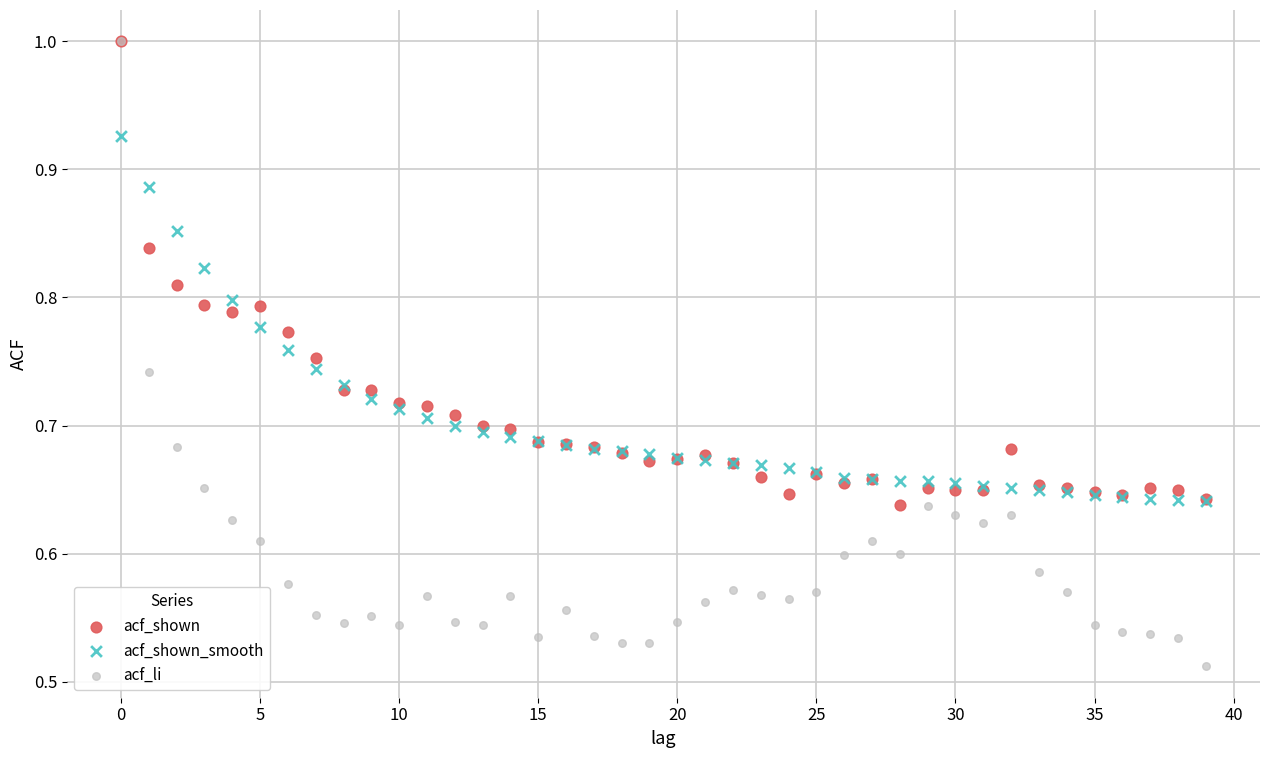

Which series has the largest Y range (max minus min)?

acf_li